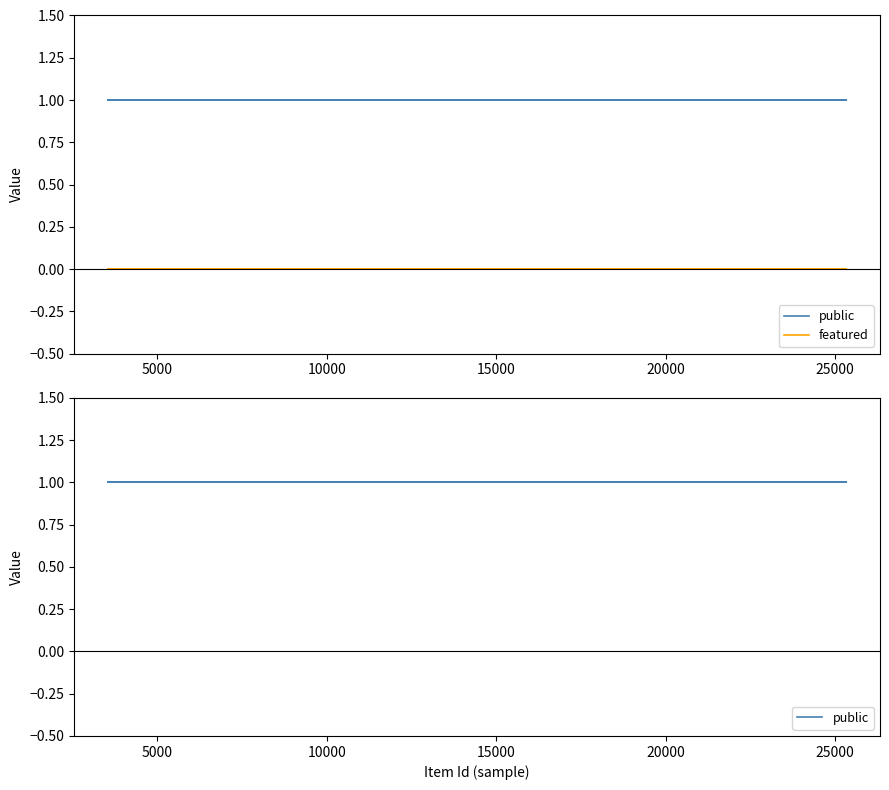

Is this an area chart (filled region under the line)?

No